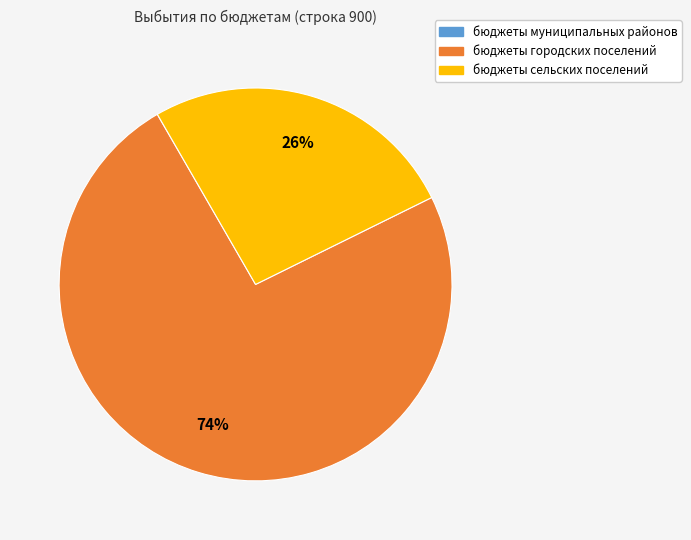

To the nearest percent, what is the average slice percentage?

33%